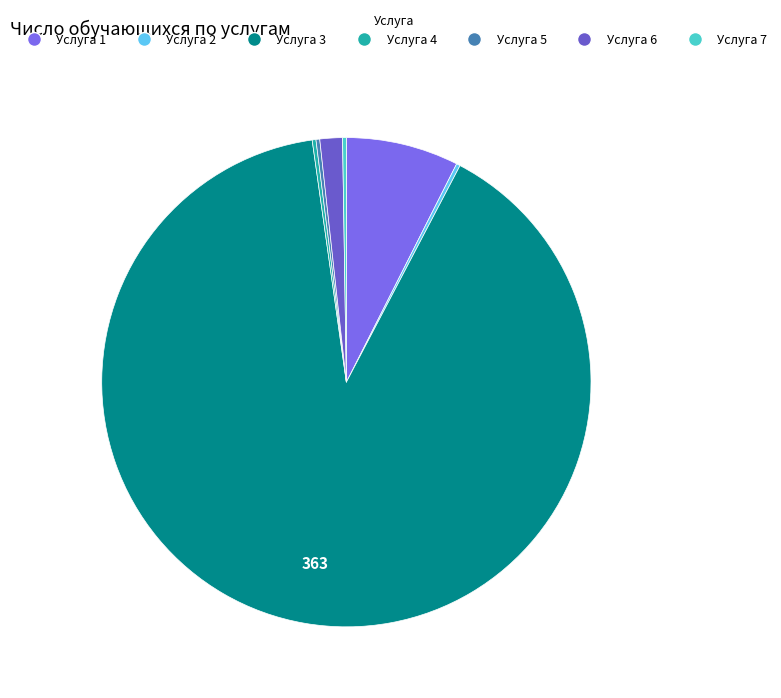

Rank the categories by value from lowest to highest.

Услуга 2, Услуга 4, Услуга 5, Услуга 7, Услуга 6, Услуга 1, Услуга 3